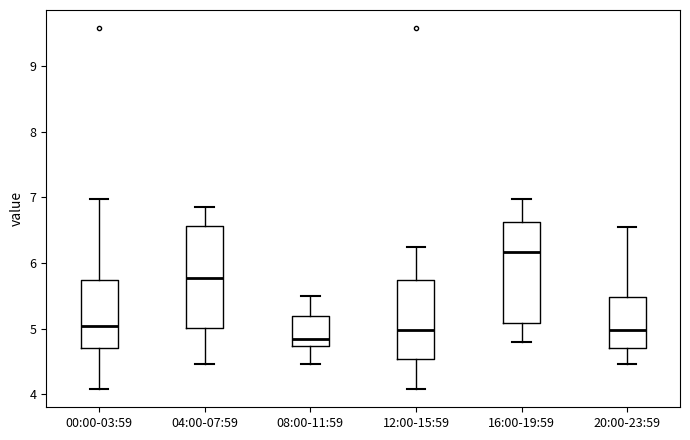

Reading left to right, transcribe this box plot: for each box, give where its median line is, the range the box spans, and where its two whiskers end, as read against the y-axis. The values are not printed on the chart, so give them approximately, as read against the axis.

00:00-03:59: median 5.0, box 4.7 to 5.7, whiskers 4.1 to 7.0
04:00-07:59: median 5.8, box 5.0 to 6.6, whiskers 4.5 to 6.9
08:00-11:59: median 4.9, box 4.7 to 5.2, whiskers 4.5 to 5.5
12:00-15:59: median 5.0, box 4.5 to 5.7, whiskers 4.1 to 6.3
16:00-19:59: median 6.2, box 5.1 to 6.6, whiskers 4.8 to 7.0
20:00-23:59: median 5.0, box 4.7 to 5.5, whiskers 4.5 to 6.6